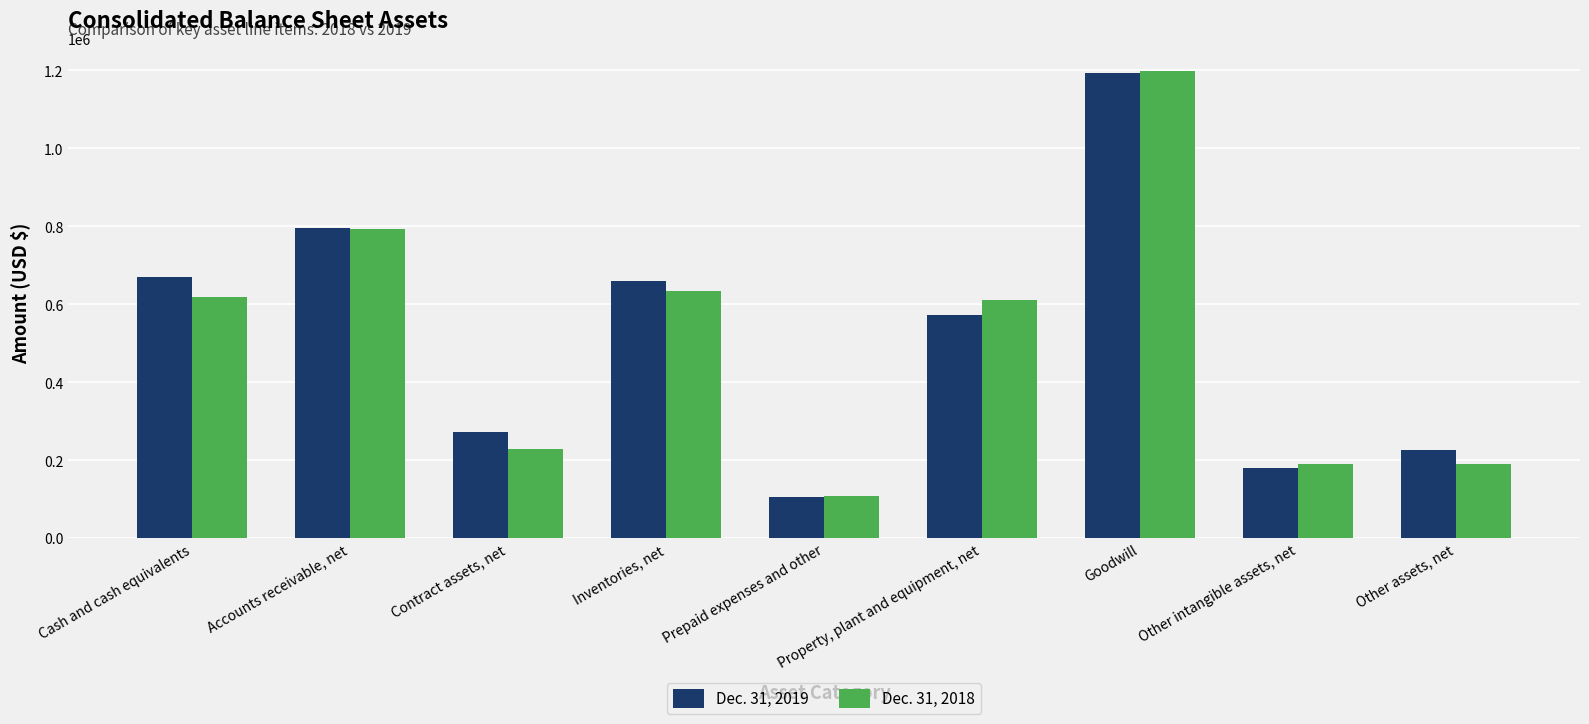

How many bars are there in each group?

2